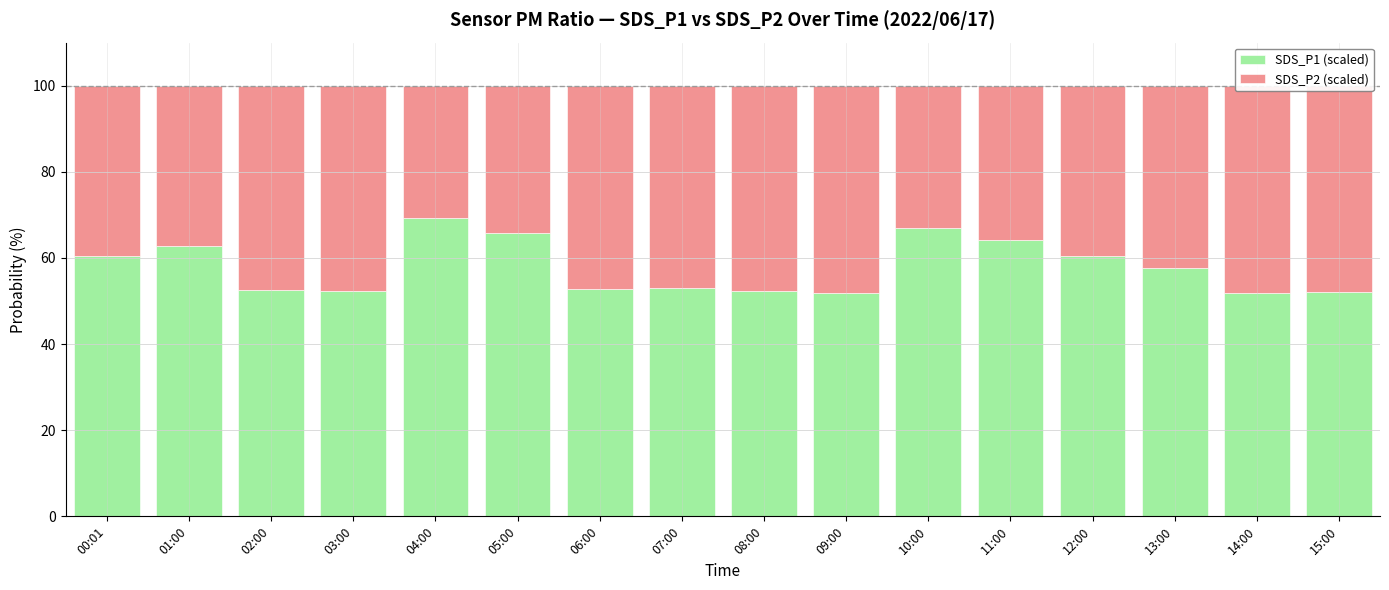

What is the lowest value of the SDS_P1 (scaled) series?

51.8